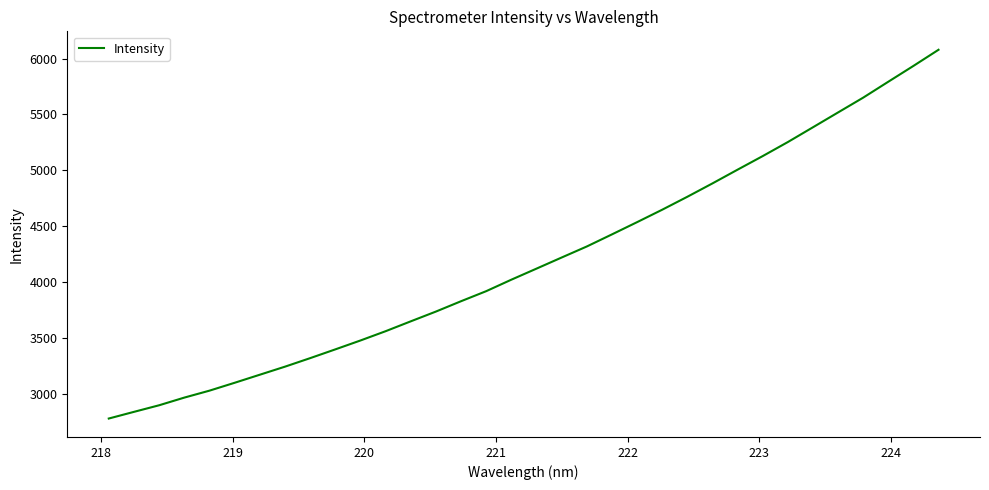

What is the maximum value shown in the chart?

6078.6